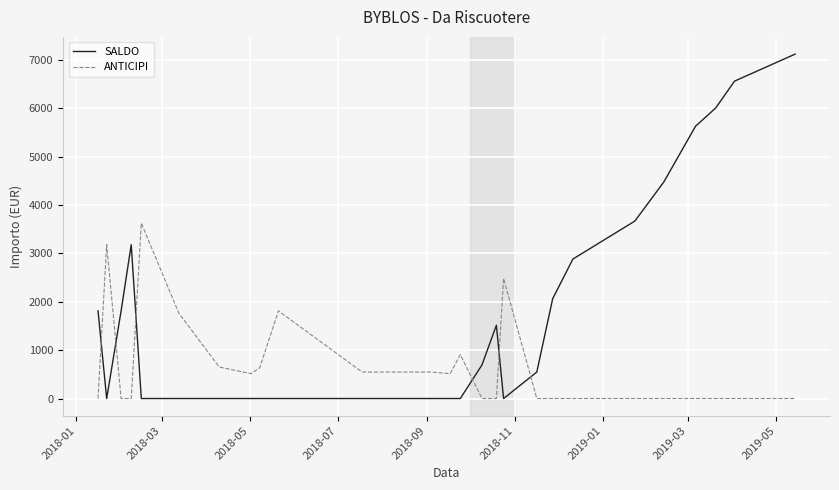

True or false: ANTICIPI and SALDO intersect in this chart.

True